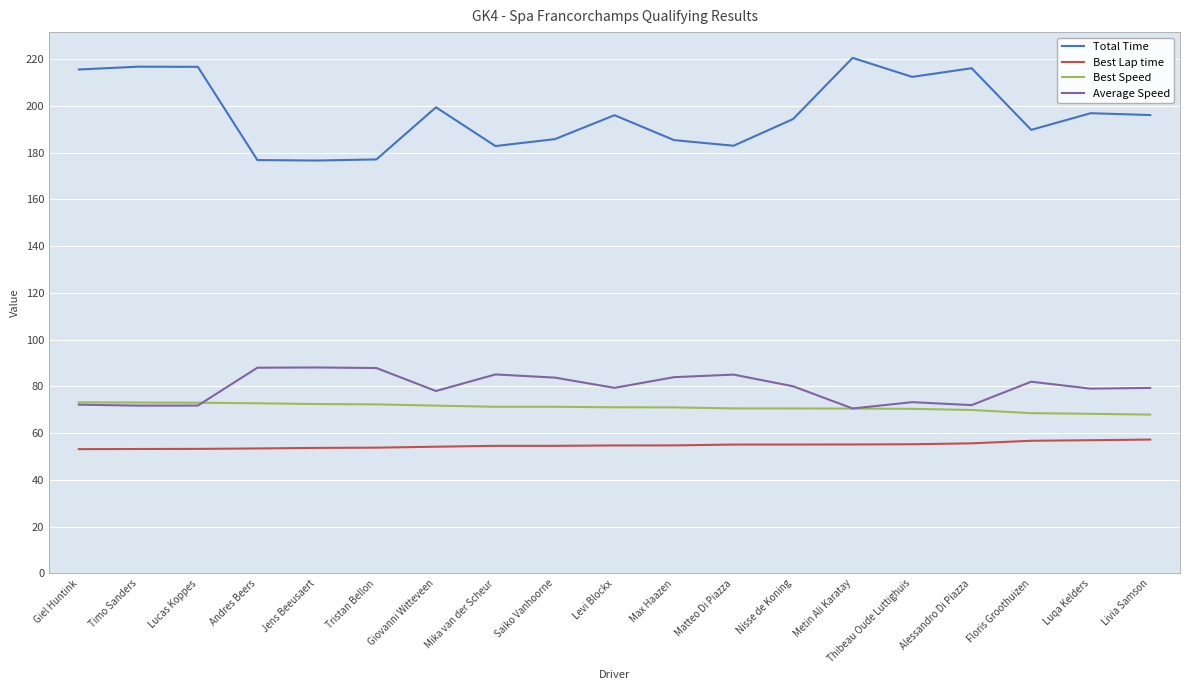

Which series has the largest total across all categories?

Total Time